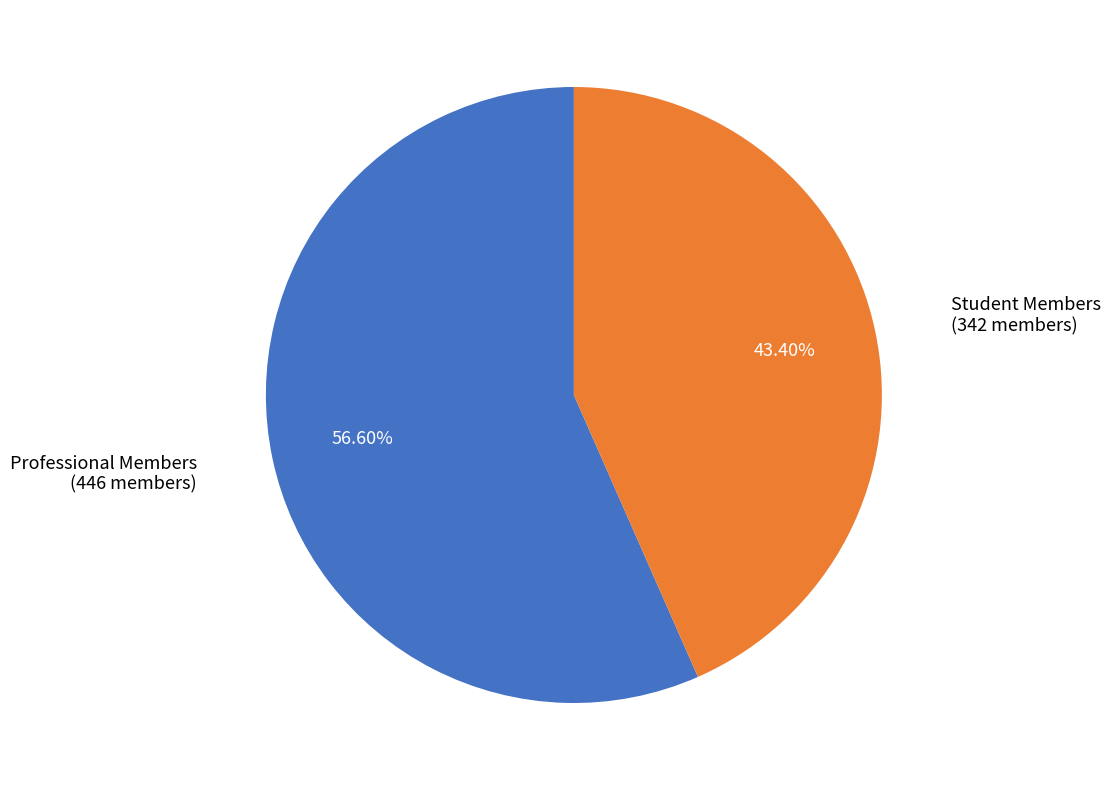

Rank the categories by value from highest to lowest.

Professional Members, Student Members